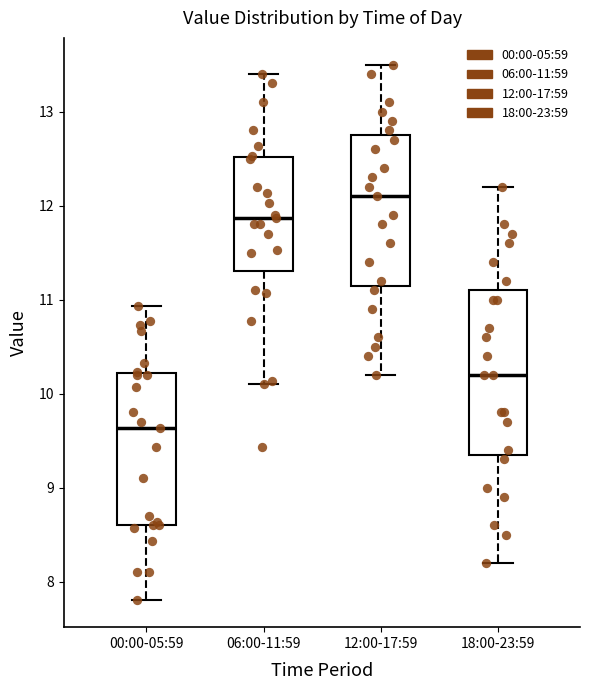

Which box has the highest median line?

12:00-17:59